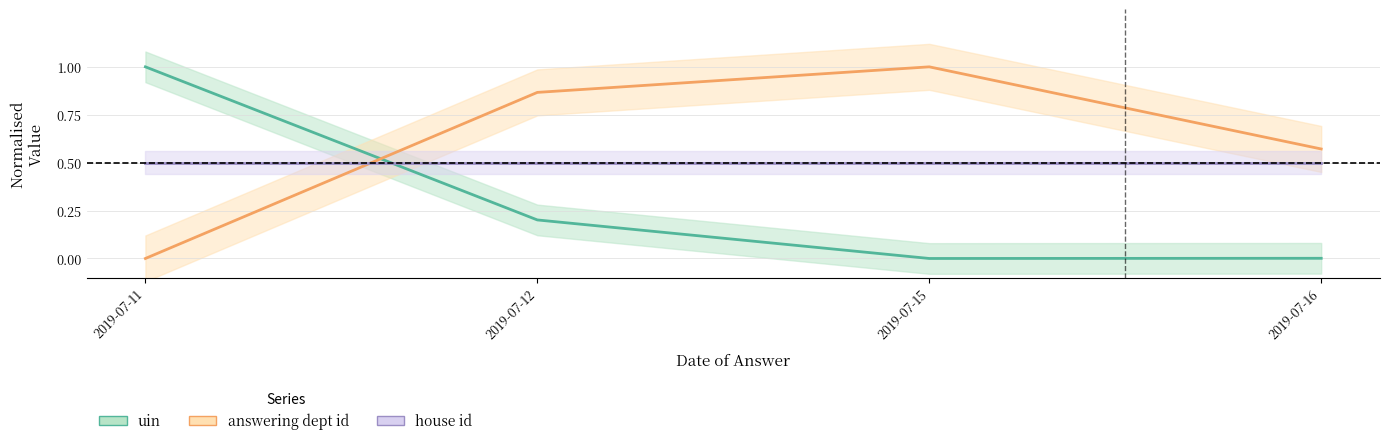

How many data points does each series have?

4